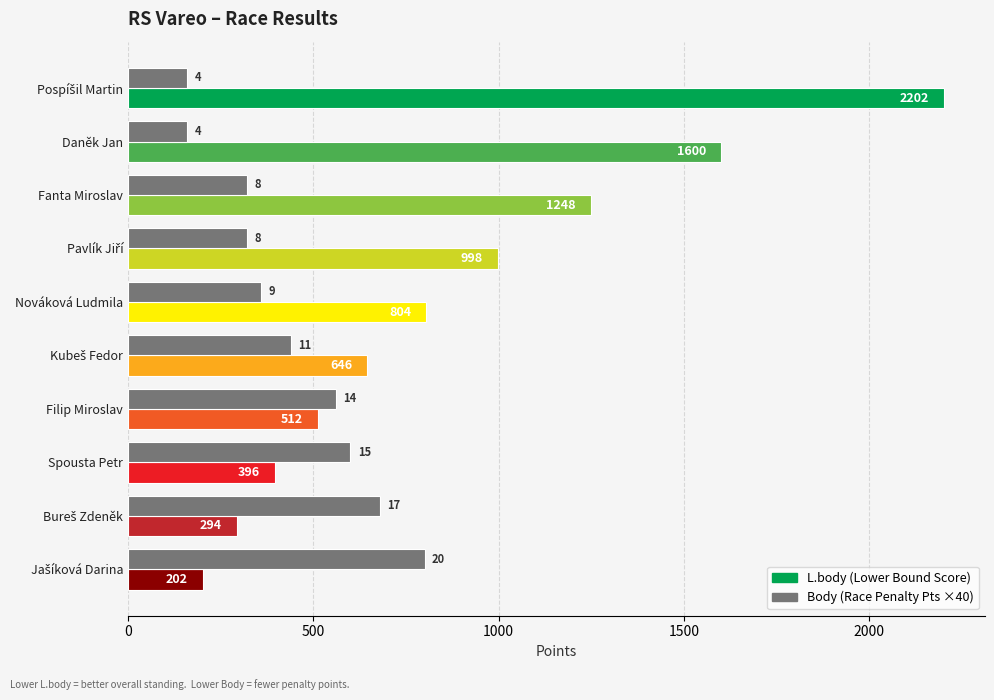

What is the greatest value displayed?

2202